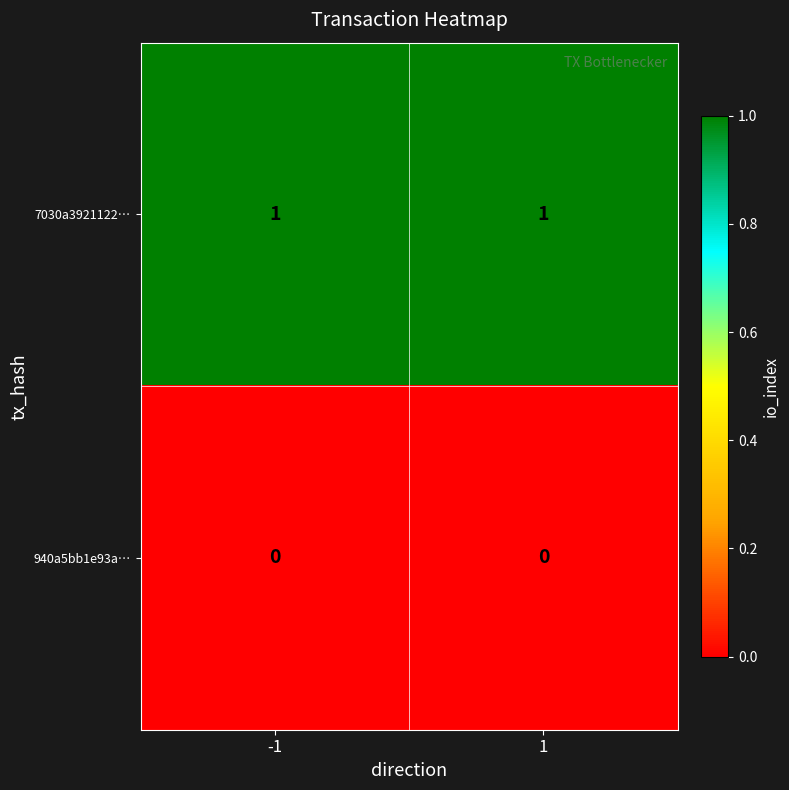

Reading right to left, extract all data points from this chart.

7030a3921122…: 1=1	-1=1
940a5bb1e93a…: 1=0	-1=0